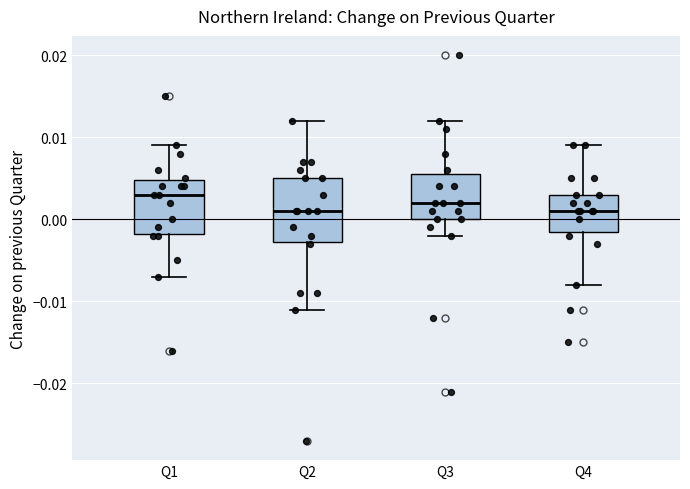

Reading left to right, transcribe this box plot: for each box, give where its median line is, the range the box spans, and where its two whiskers end, as read against the y-axis. The values are not printed on the chart, so give them approximately, as read against the axis.

Q1: median 0.003, box -0.002 to 0.005, whiskers -0.007 to 0.009
Q2: median 0.001, box -0.003 to 0.005, whiskers -0.011 to 0.012
Q3: median 0.002, box 0.000 to 0.006, whiskers -0.002 to 0.012
Q4: median 0.001, box -0.001 to 0.003, whiskers -0.008 to 0.009